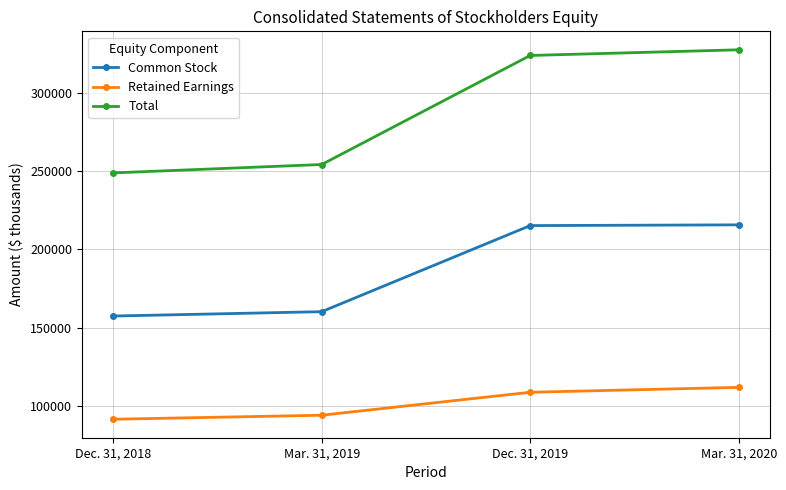

What is the maximum value shown in the chart?

327400